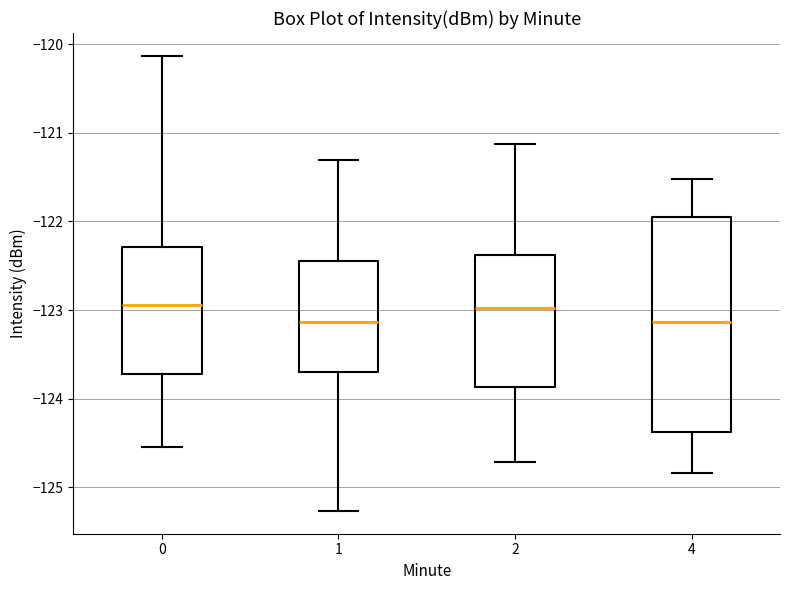

Comparing the boxes themselves (not the whiskers), which one is the tallest?

4